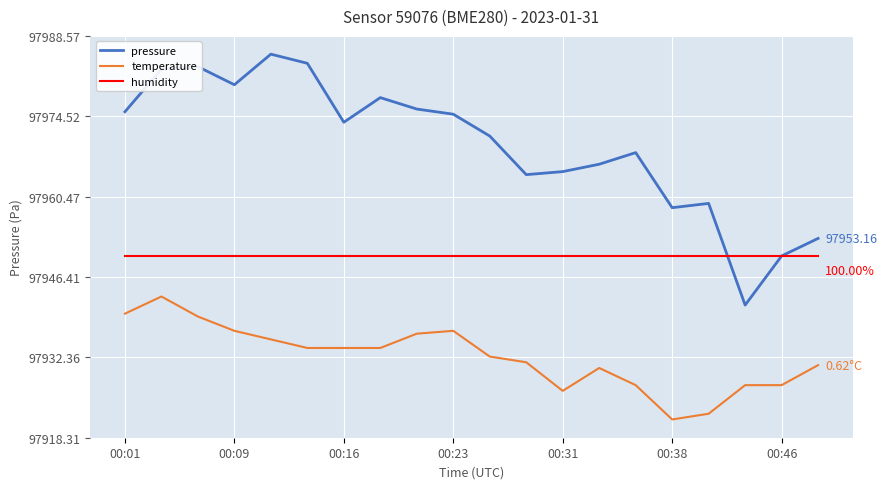

What is the maximum value shown in the chart?

97985.4